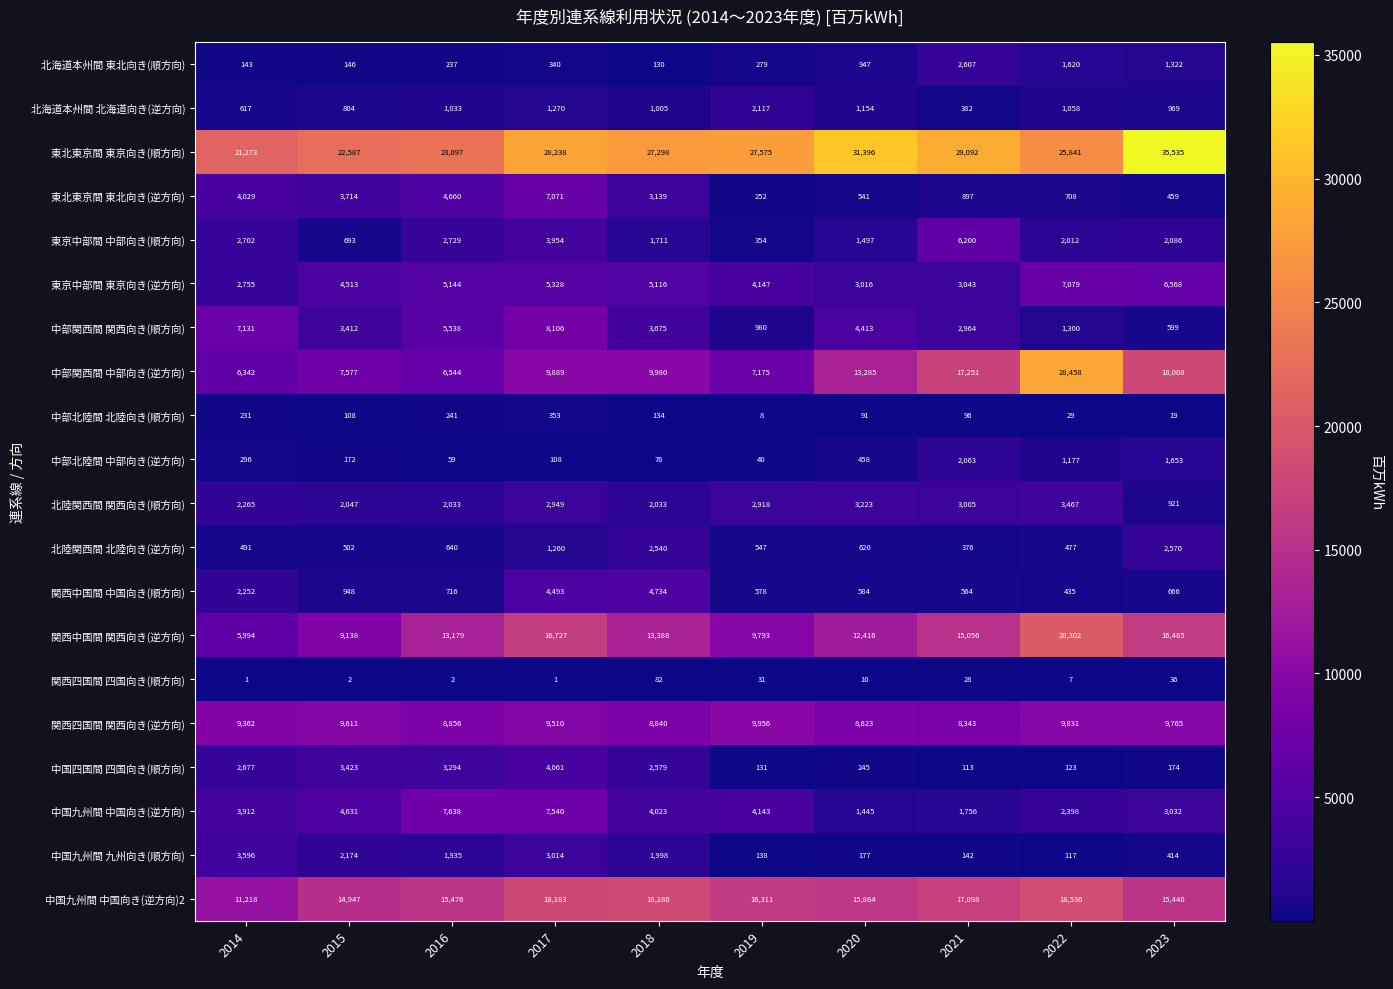

What is the difference between the 関西中国間 中国向き(順方向) values at 2023 and 2021?

102